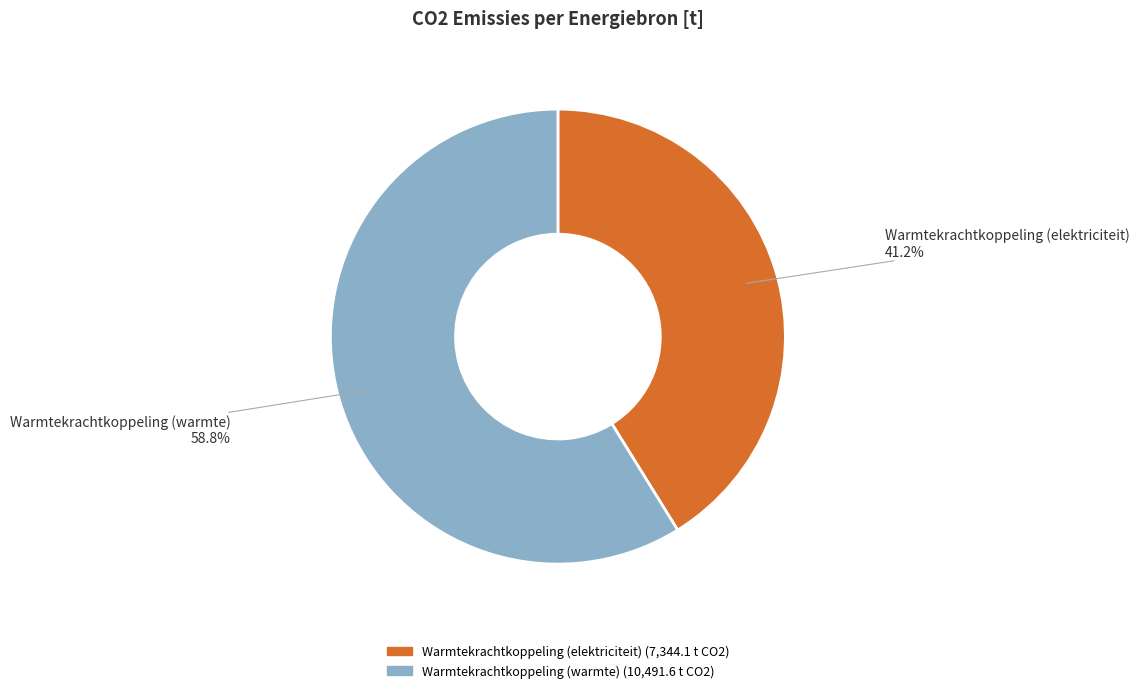

Is there a majority slice in this chart?

Yes